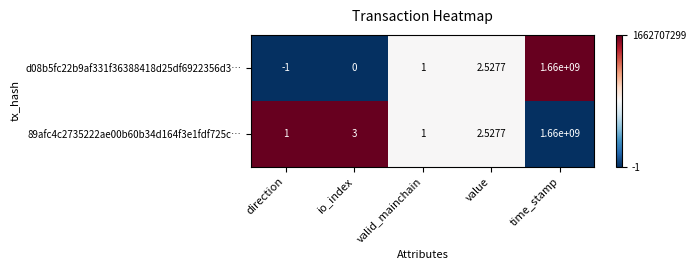

What is the total value across all series at value?

5.1